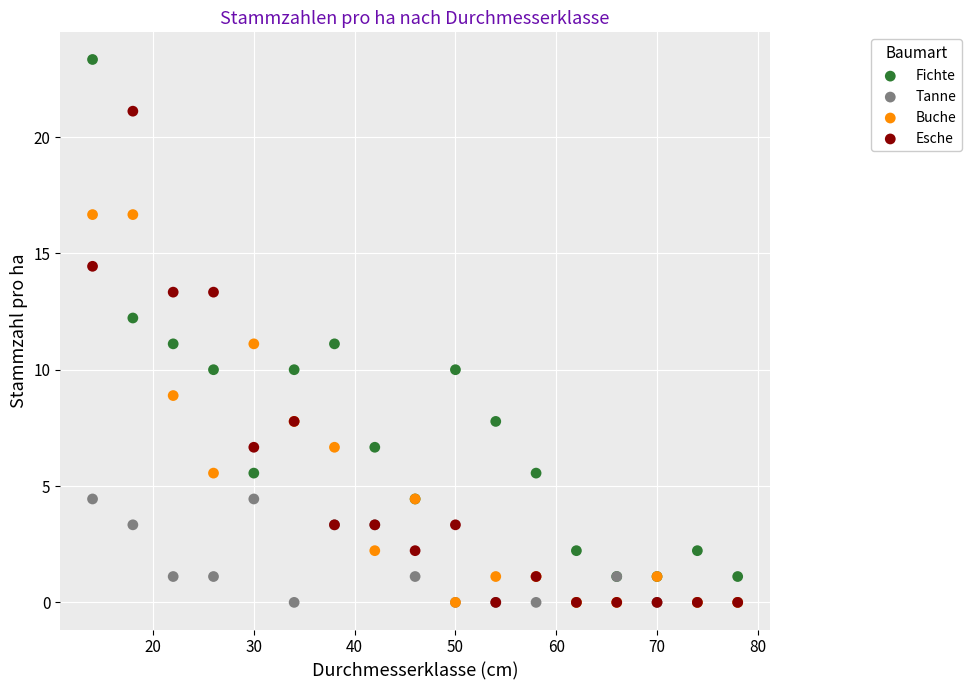

Which series has the largest Y range (max minus min)?

Fichte